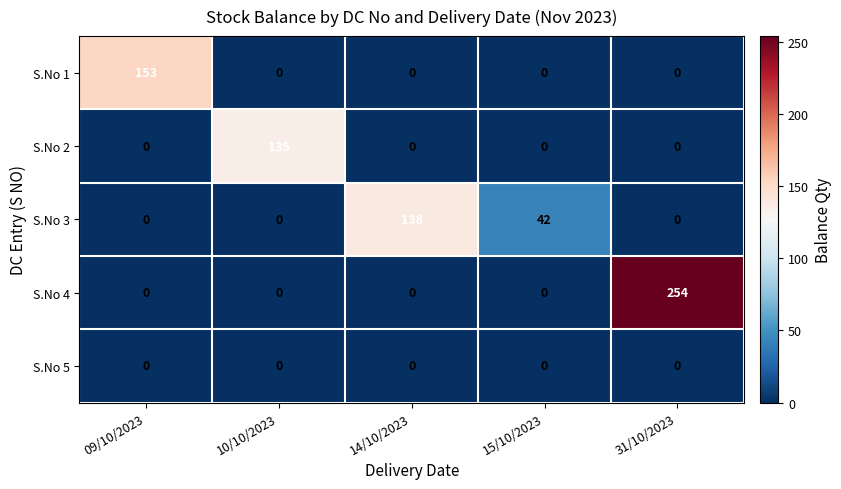

What is the difference between the S.No 3 values at 10/10/2023 and 15/10/2023?

42